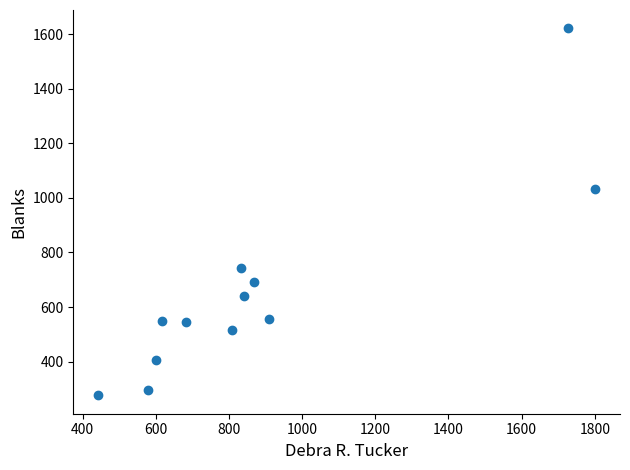

What is the average X value?

892